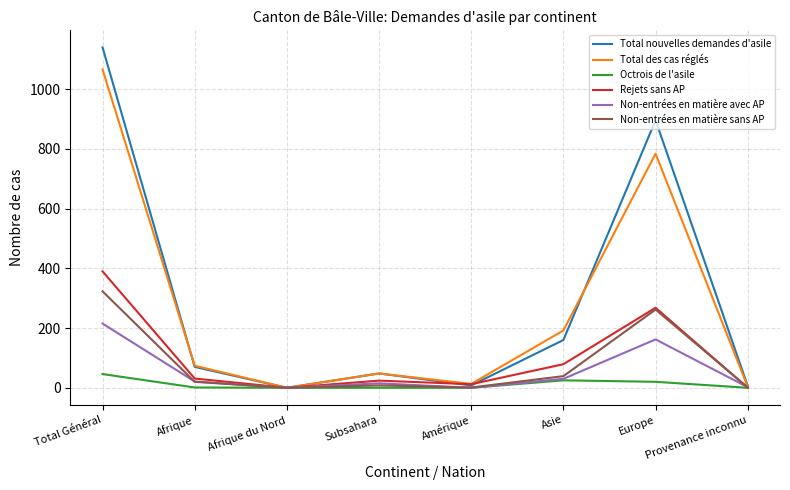

In Rejets sans AP, how many points are higher than both neighbors (excluding endpoints)?

2